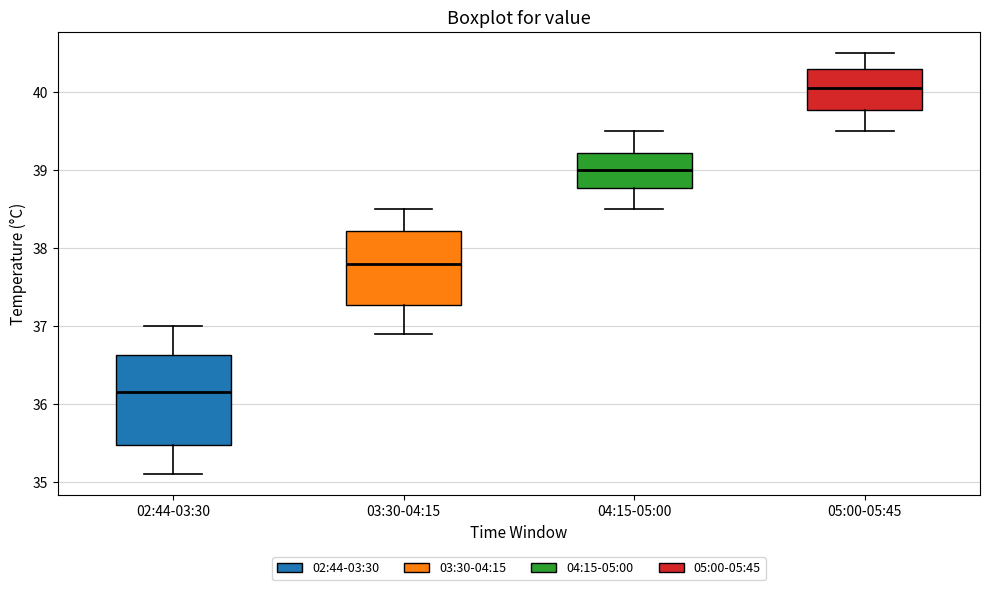

Reading left to right, read every box against the y-axis: the position of its median line, the range the box covers, and the ends of its whiskers. The values are not printed on the chart, so give them approximately, as read against the axis.

02:44-03:30: median 36.2, box 35.5 to 36.6, whiskers 35.1 to 37.0
03:30-04:15: median 37.8, box 37.3 to 38.2, whiskers 36.9 to 38.5
04:15-05:00: median 39.0, box 38.8 to 39.2, whiskers 38.5 to 39.5
05:00-05:45: median 40.1, box 39.8 to 40.3, whiskers 39.5 to 40.5